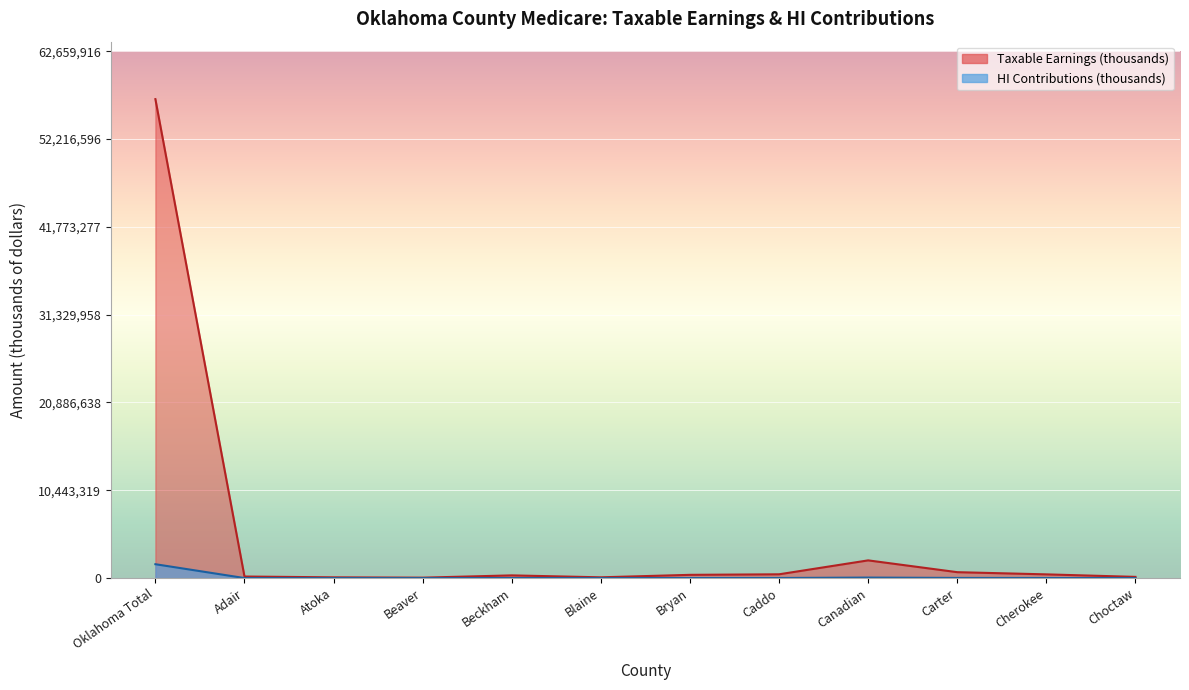

Which series has the largest total across all categories?

Taxable Earnings (thousands)